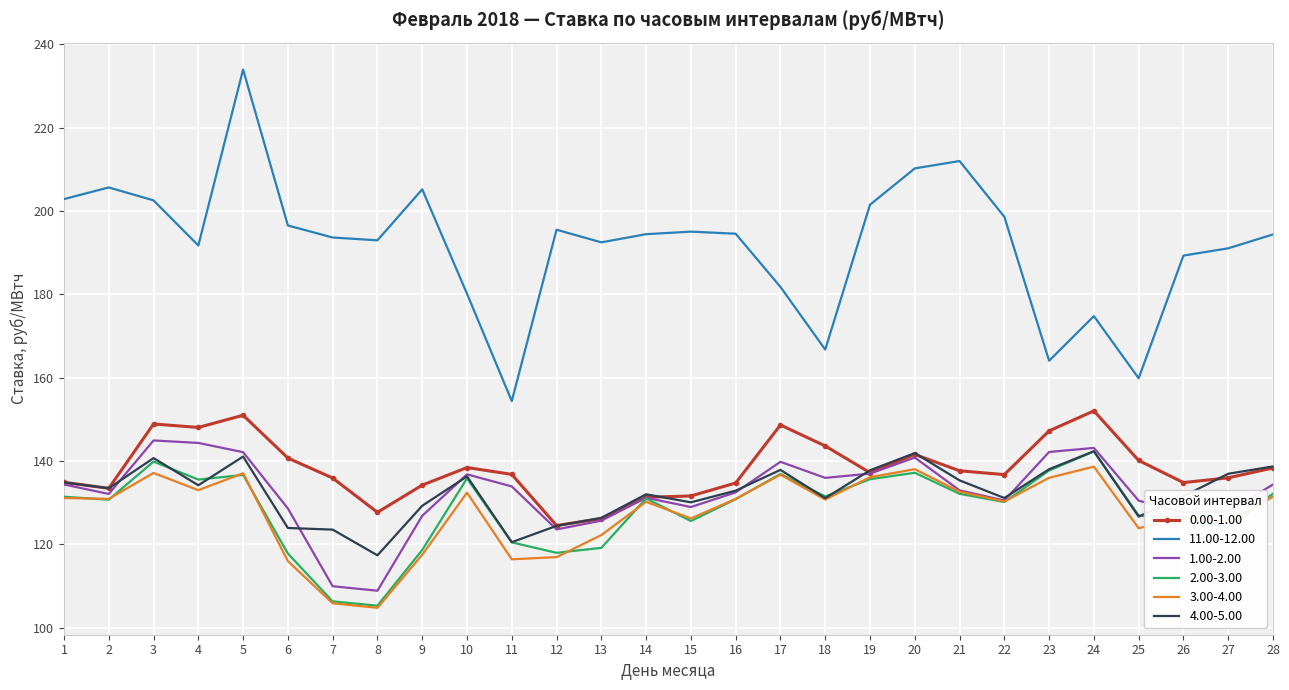

True or false: 11.00-12.00 and 1.00-2.00 intersect in this chart.

False